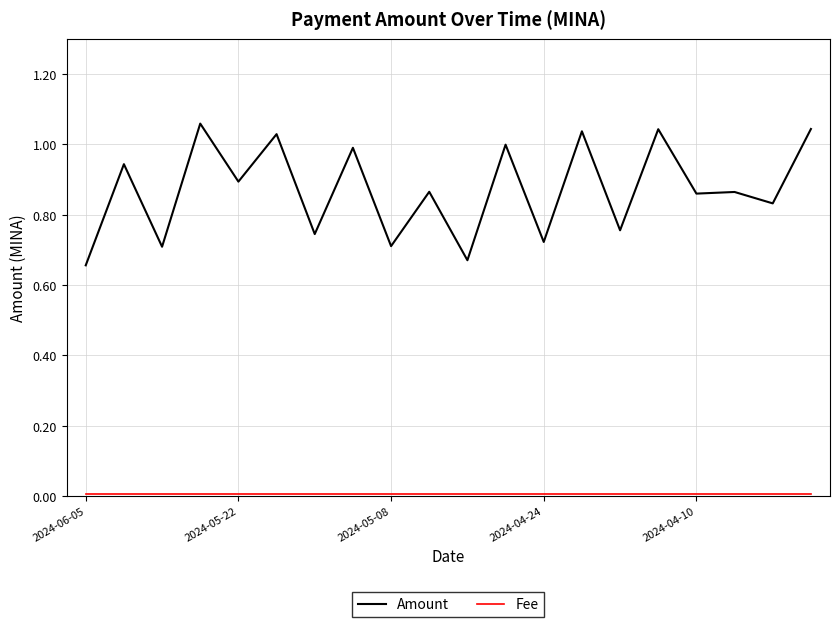

Which series has the largest total across all categories?

Amount